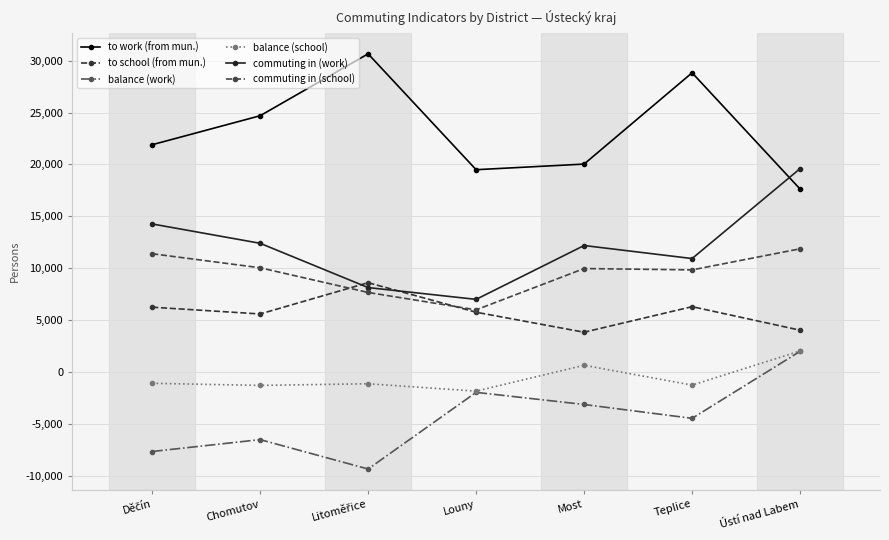

What is the difference between the maximum and minimum values in the commuting in (work) series?

12593